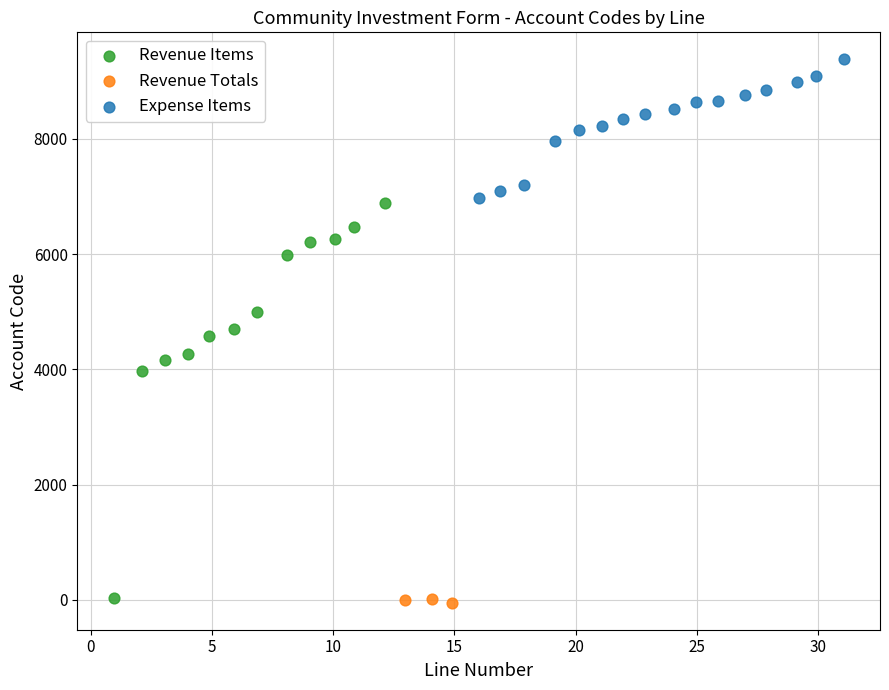

Which series has the largest Y range (max minus min)?

Revenue Items